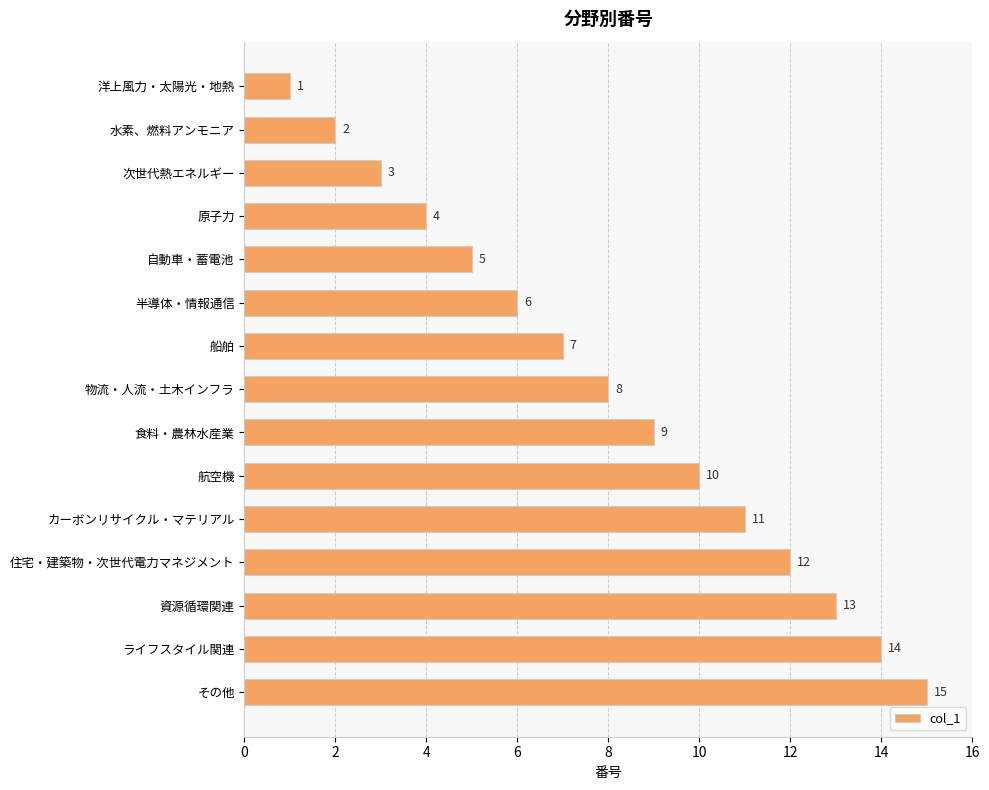

Is it true that the value at 住宅・建築物・次世代電力マネジメント is 12?

True